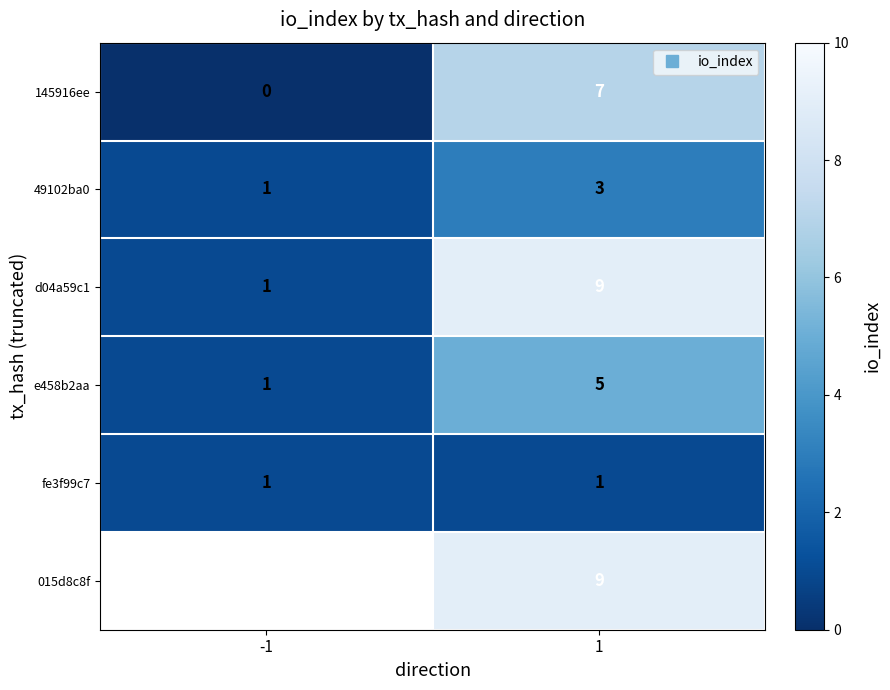

At how many categories does at least one series exceed 3?

1